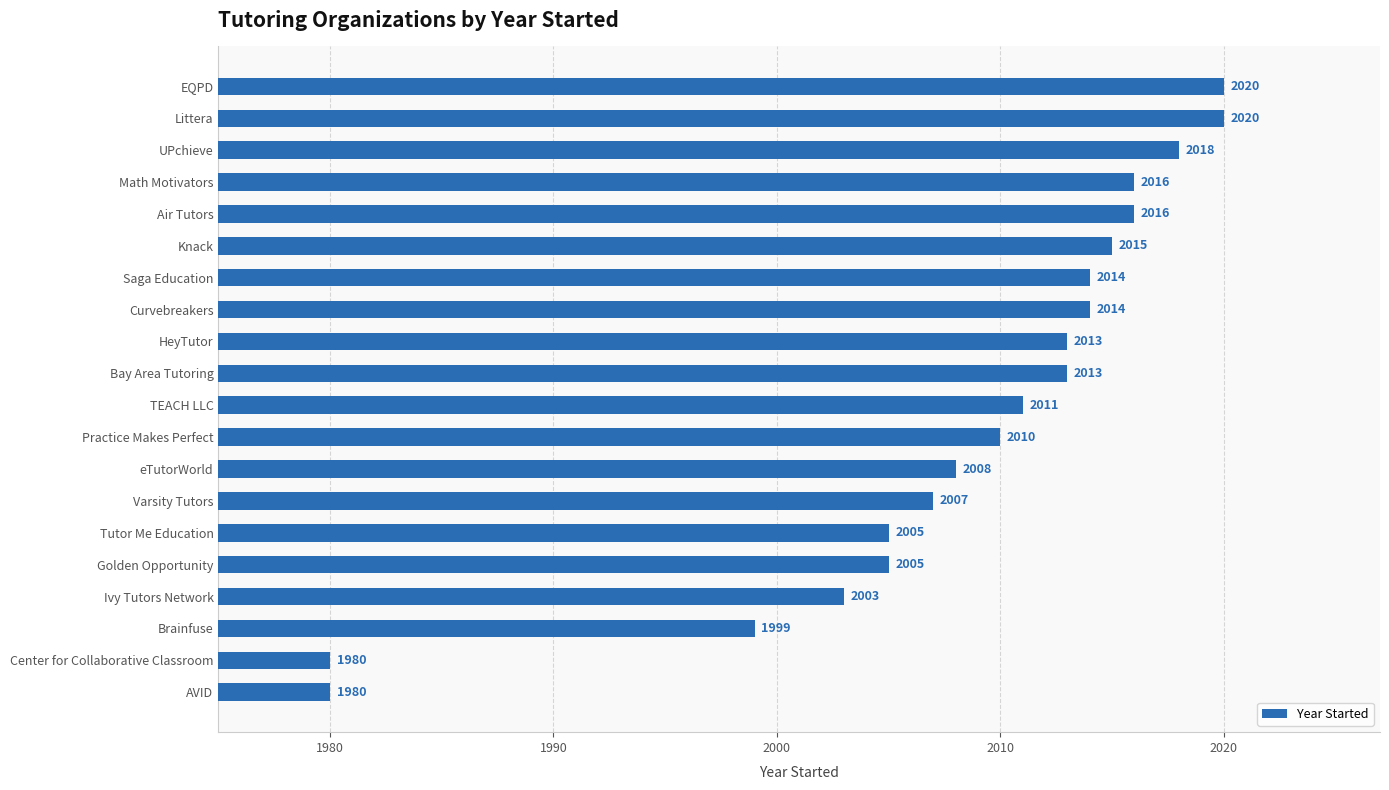

At which label is the value closest to 2000?

Brainfuse